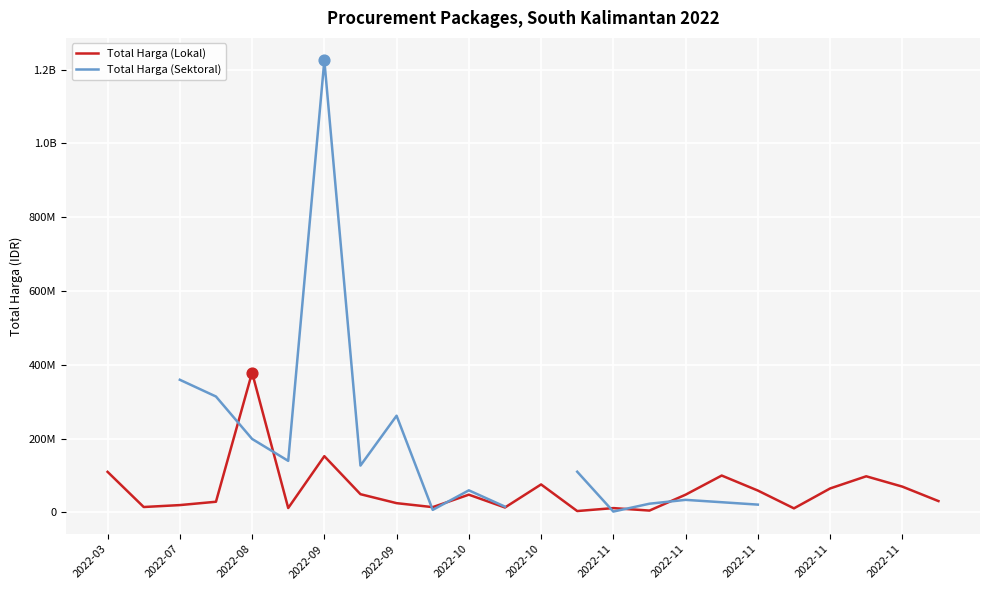

At how many categories does at least one series exceed 647197293?

1